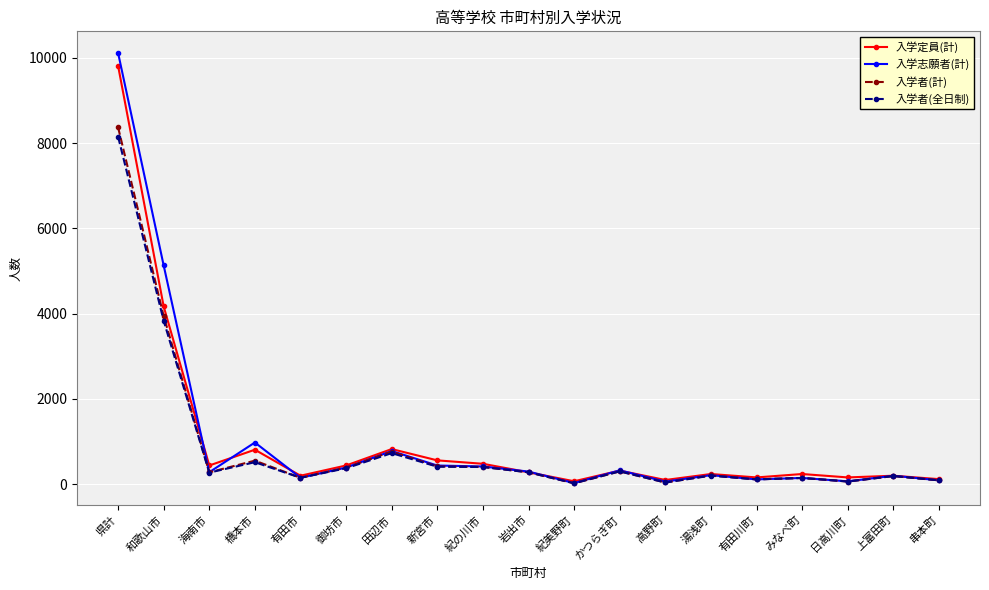

What is the label of the 13th point from the right?

田辺市